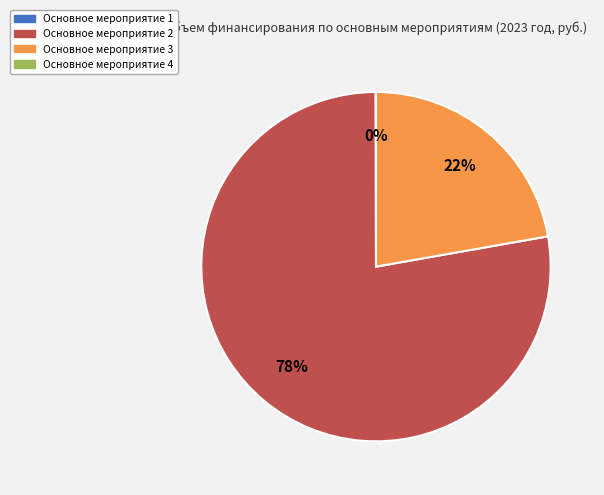

To the nearest percent, what is the difference between the largest and smallest slice percentages?

78%